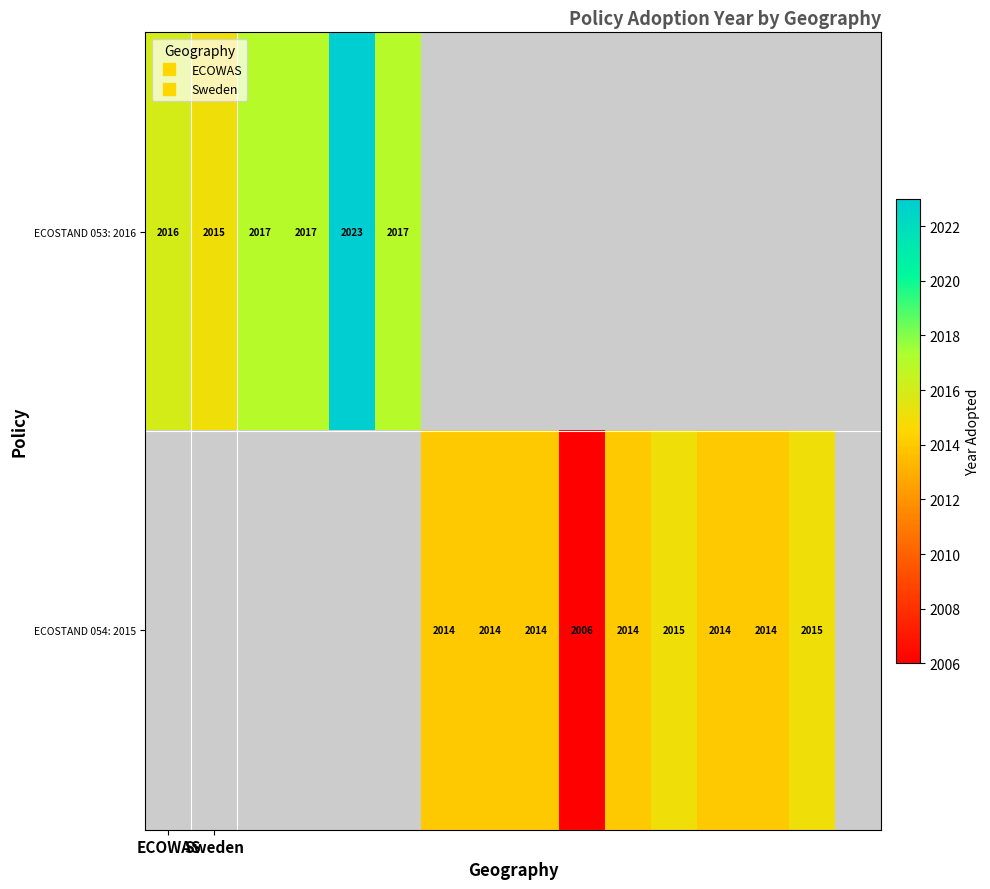

Which category has the lowest value in the ECOSTAND 053: 2016 series?

Sweden